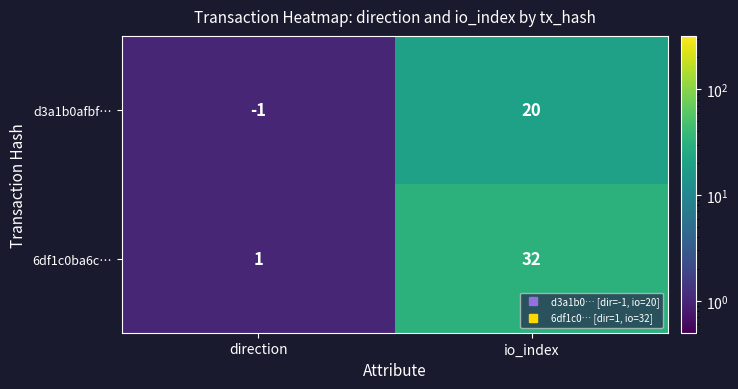

At io_index, list the series in order from largest to smallest.

6df1c0ba6c…, d3a1b0afbf…